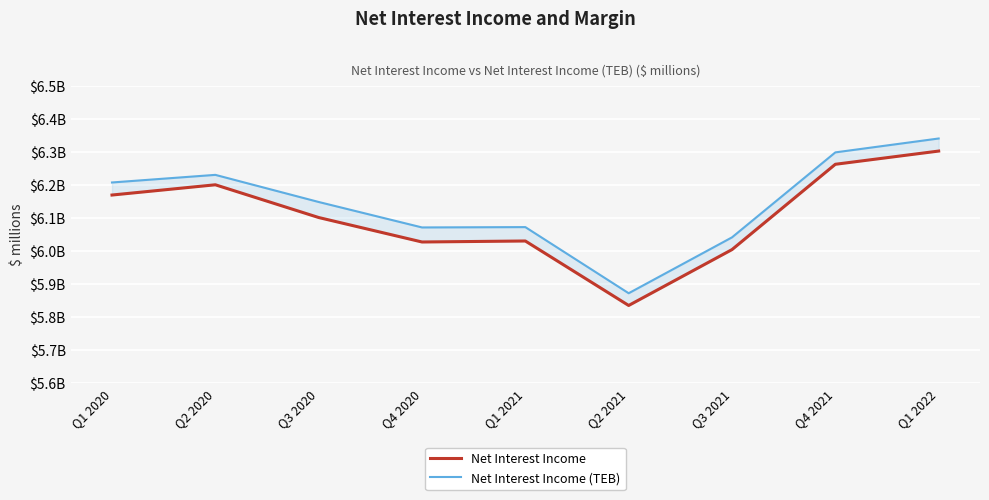

At Q3 2020, list the series in order from smallest to largest.

Net Interest Income, Net Interest Income (TEB)